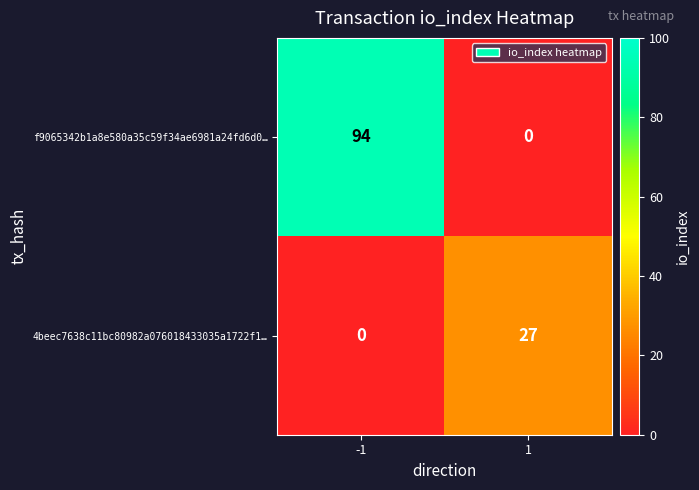

Between -1 and 1, which series saw the biggest shift?

f9065342b1a8e580a35c59f34ae6981a24fd6d0…